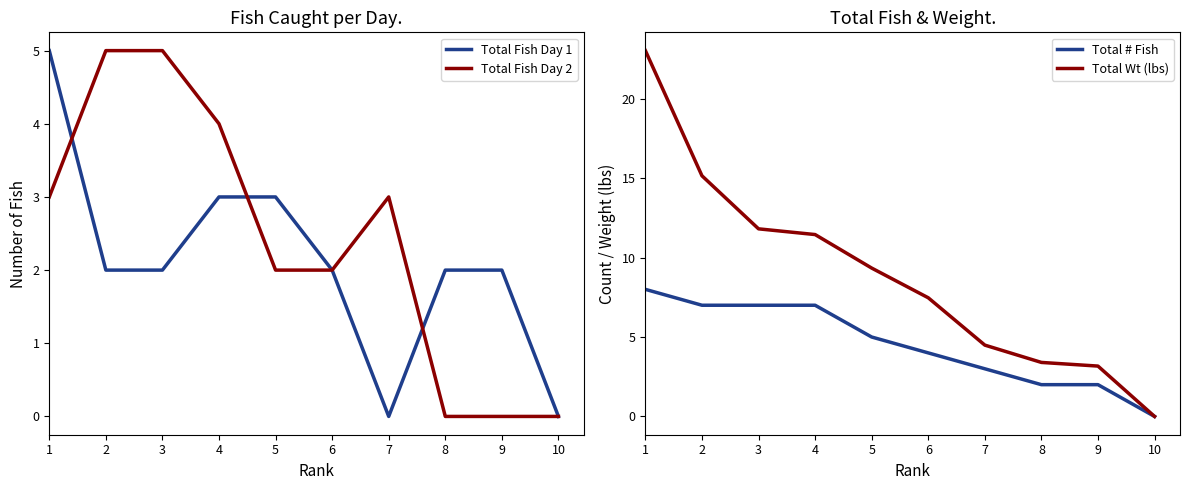

The Total # Fish series shows 3.1 at 2. True or false?

False